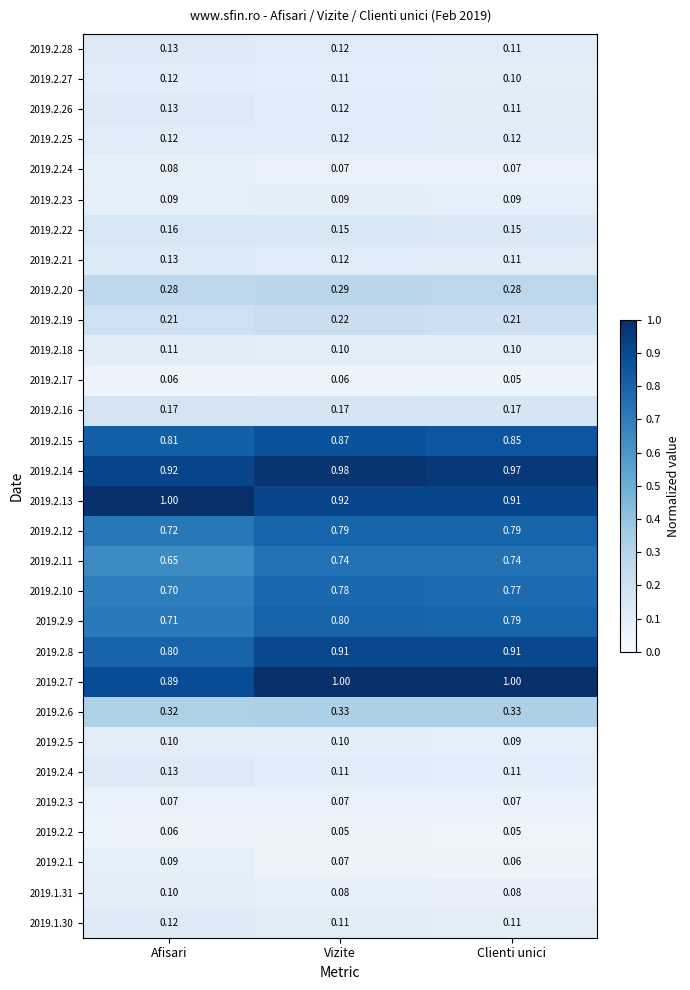

Which series has the largest total across all categories?

2019.2.7